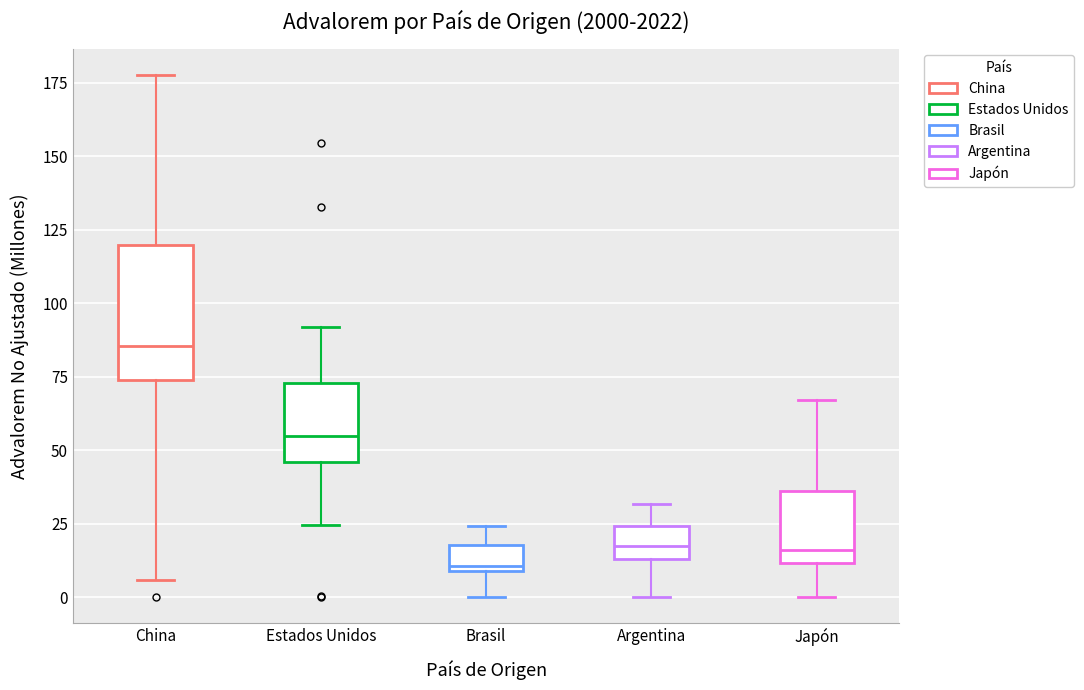

Where is the lower edge of the box for Brasil on the y-axis? The values are not printed on the chart, so give them approximately, as read against the axis.

10